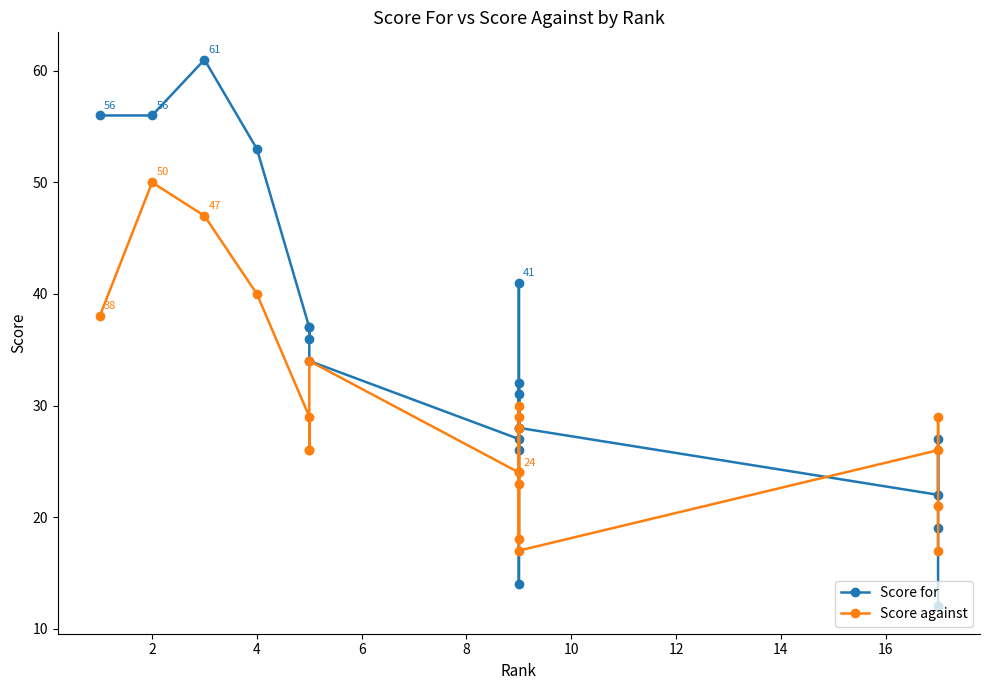

Read the Score against value at 2, to the nearest 10.

50